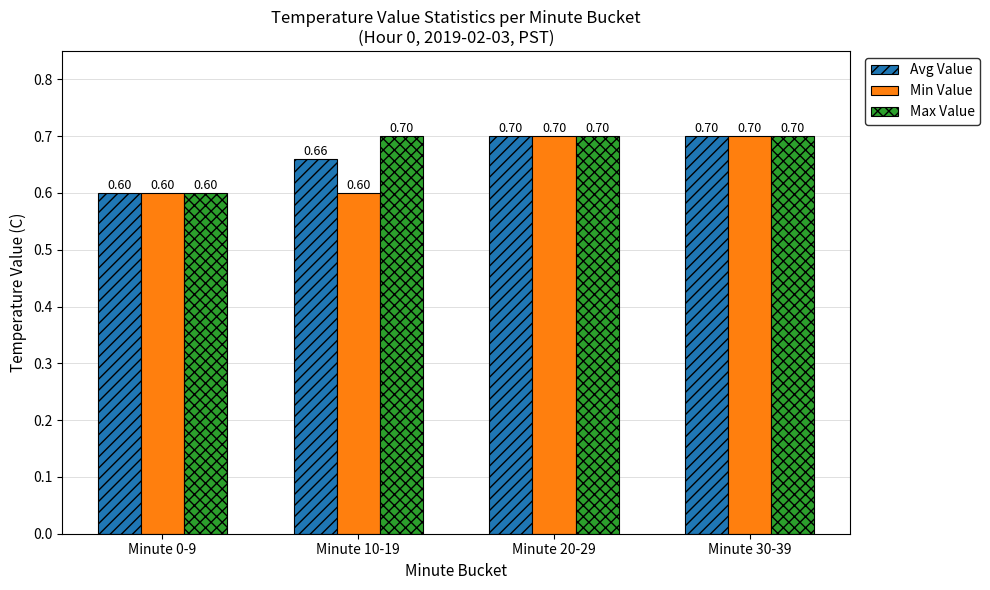

Read the Avg Value value at Minute 30-39.

0.7